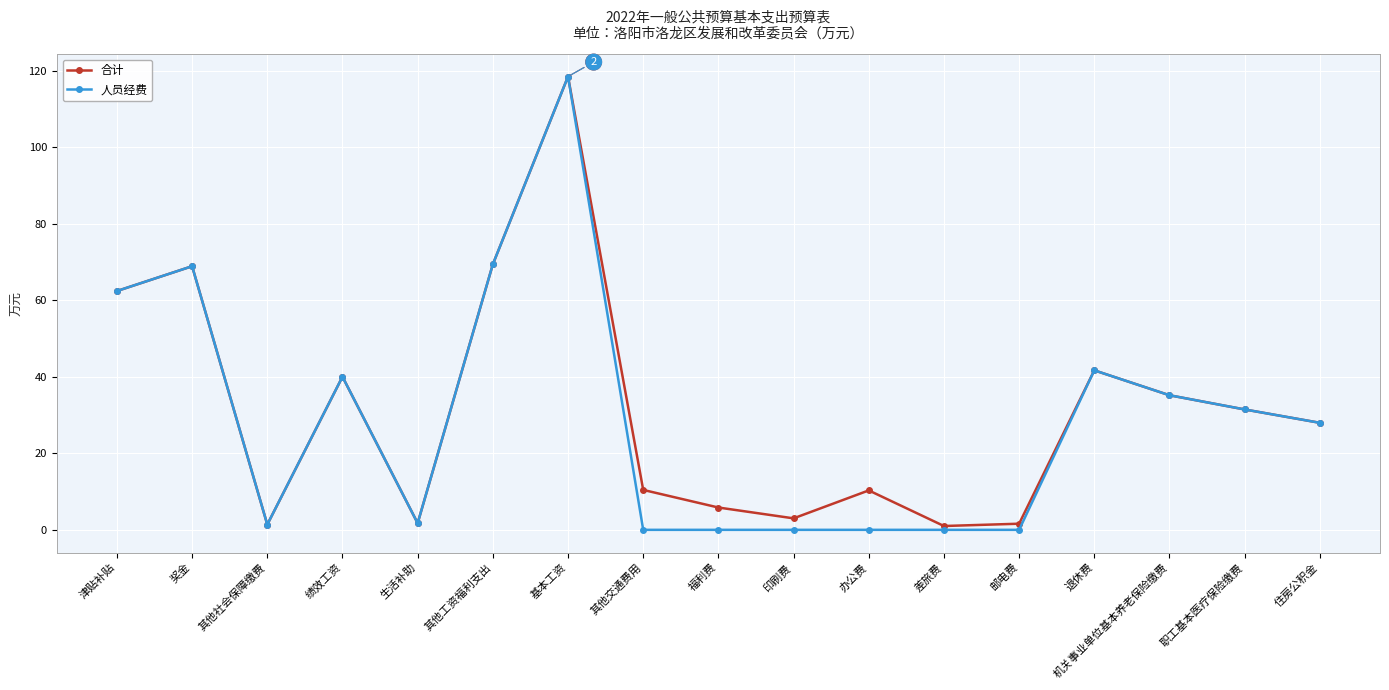

At how many categories does at least one series exceed 21?

9